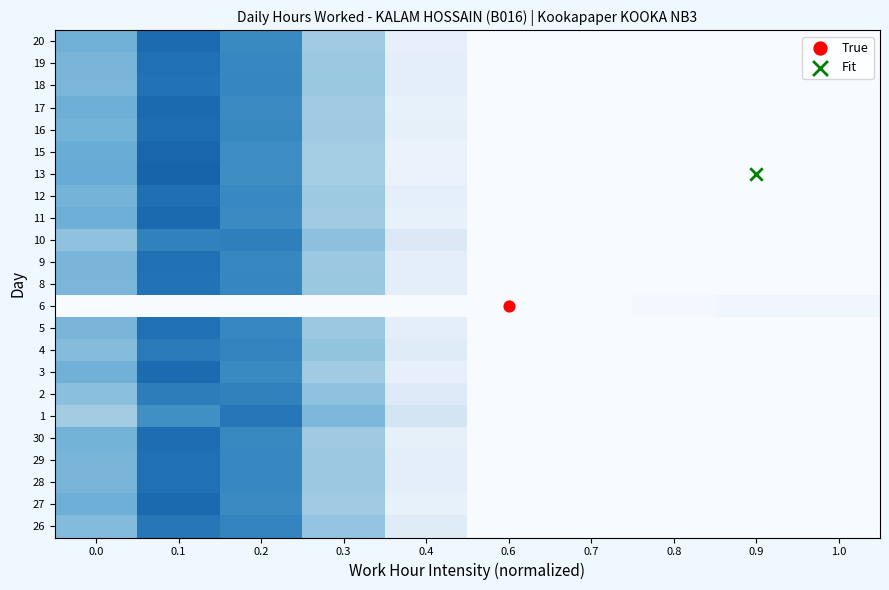

Which has a higher value, 0.3 or 0.2?

0.2